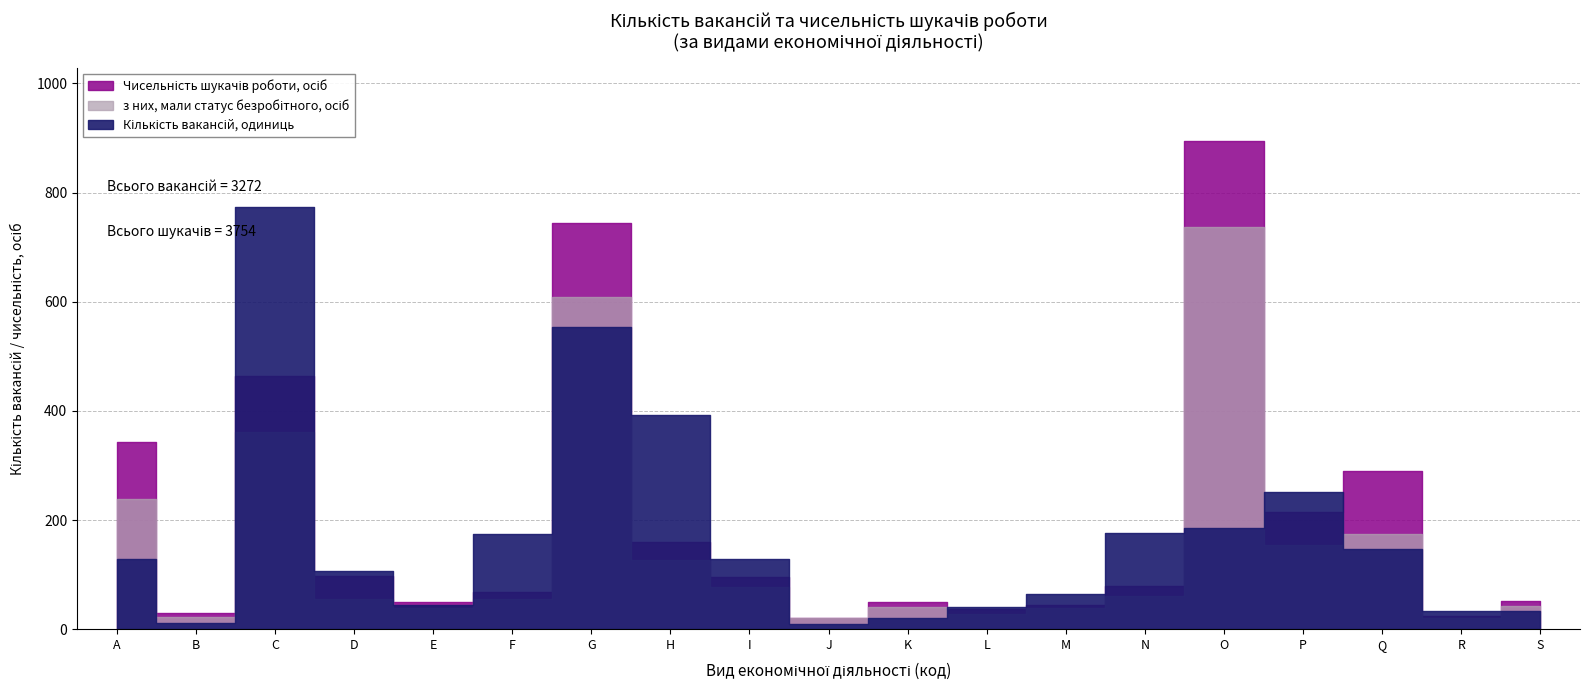

At how many categories does at least one series exceed 456?

3